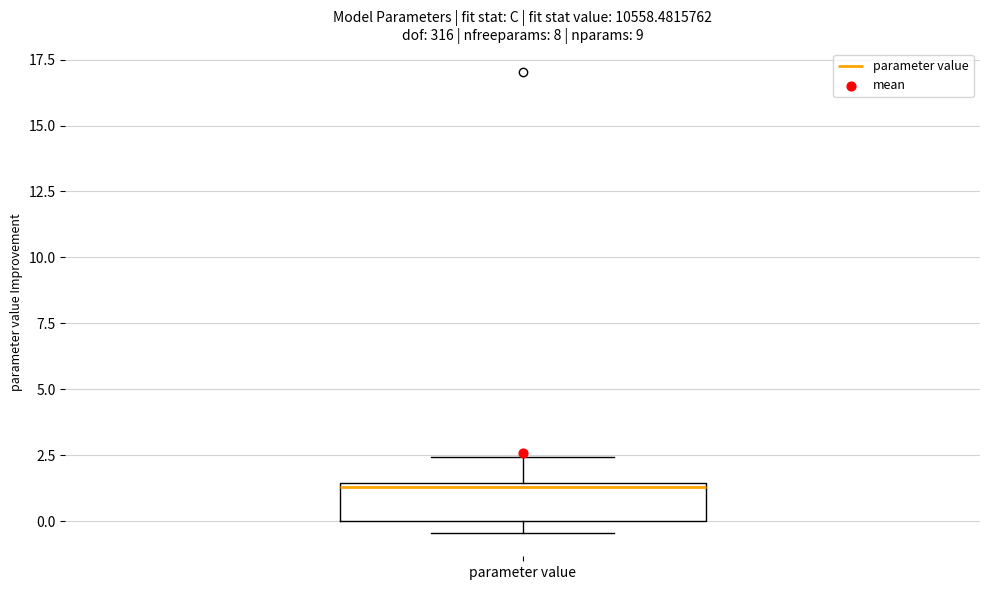

Read this box plot against the y-axis: the position of the median line, the range covered by the box, and the ends of both whiskers. The values are not printed on the chart, so give them approximately, as read against the axis.

median 1.5, box 0.0 to 1.5, whiskers -0.5 to 2.5